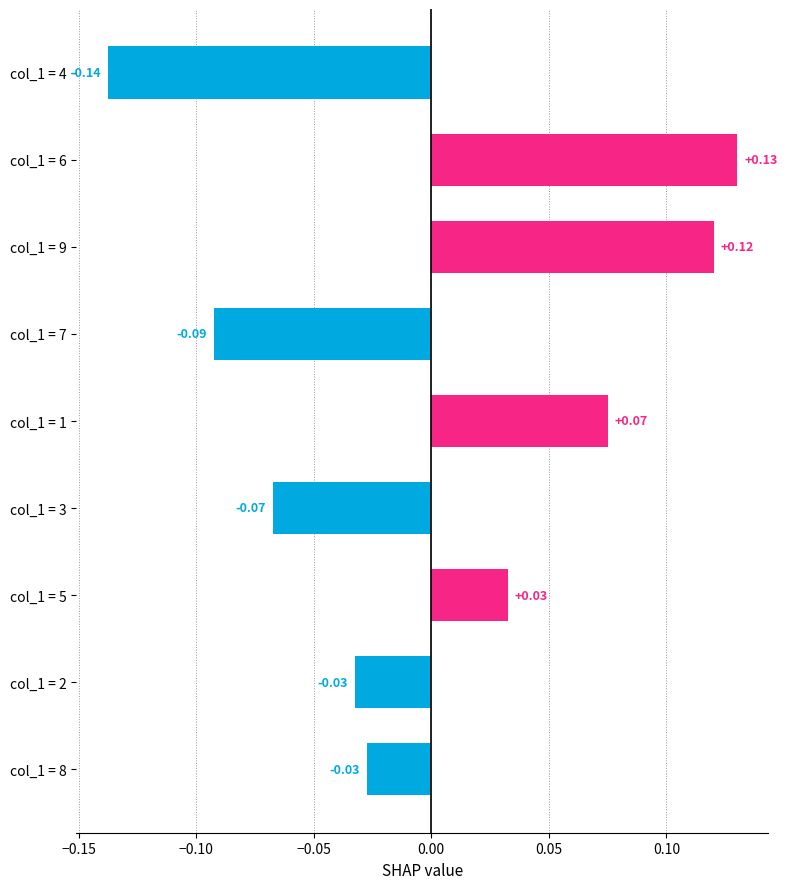

What is the change in value from col_1 = 7 to col_1 = 5?

+0.1